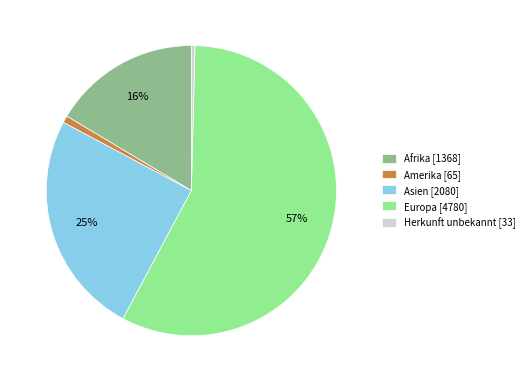

Between Asien [2080] and Afrika [1368], which is larger?

Asien [2080]